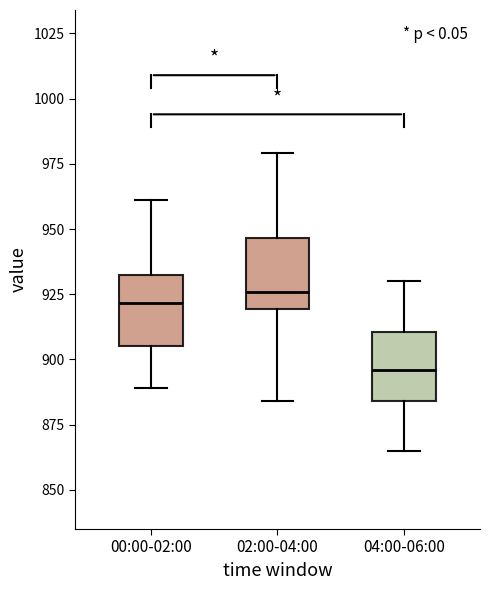

Which box has the lowest median line?

04:00-06:00